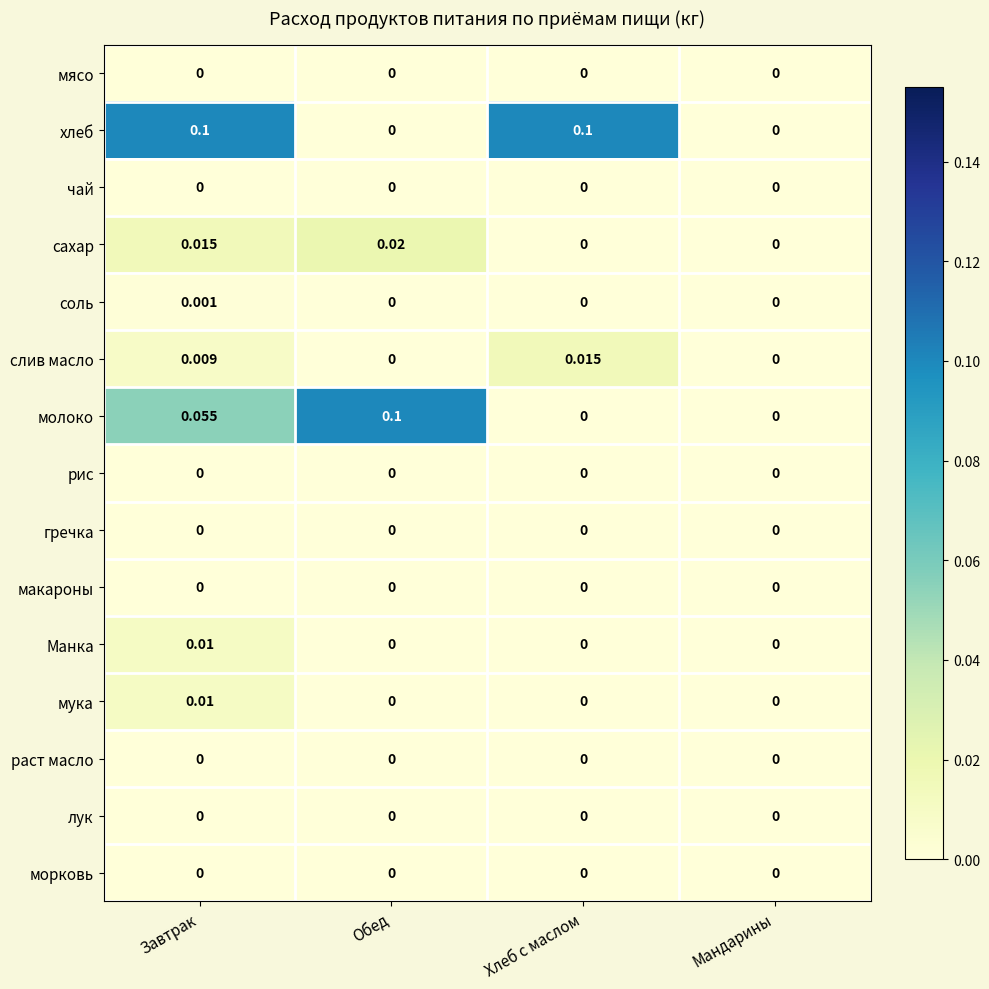

Which series changed the most between Завтрак and Хлеб с маслом?

молоко